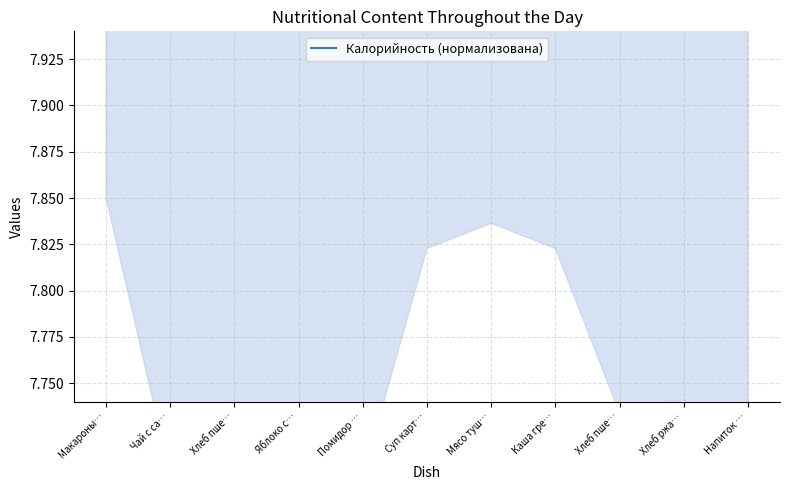

The chart shows a value of 9.9 at Хлеб пше…. True or false?

True